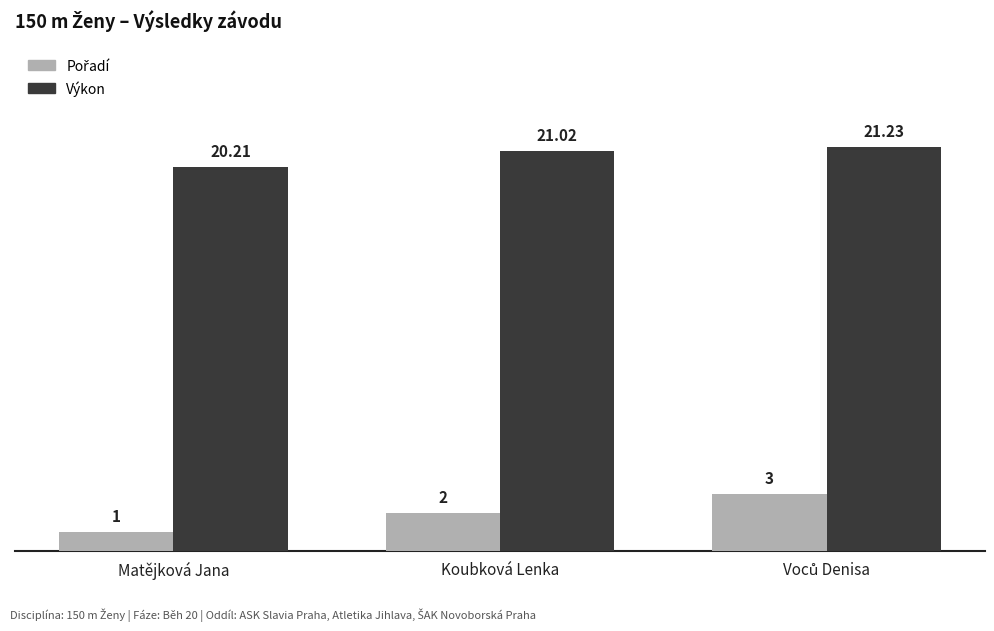

At how many categories does at least one series exceed 18?

3